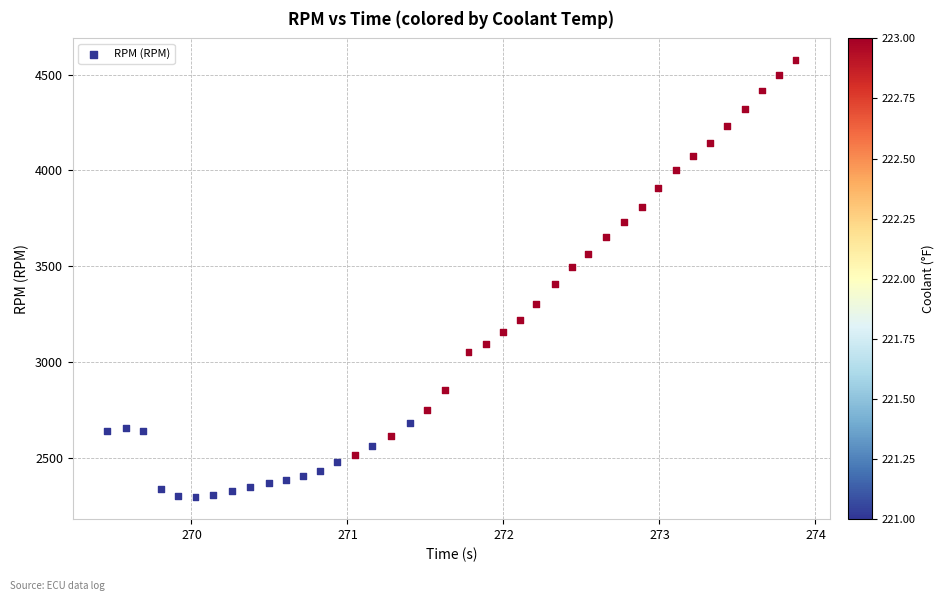

What Y value in the scatter plot is closest to 3434?

3407